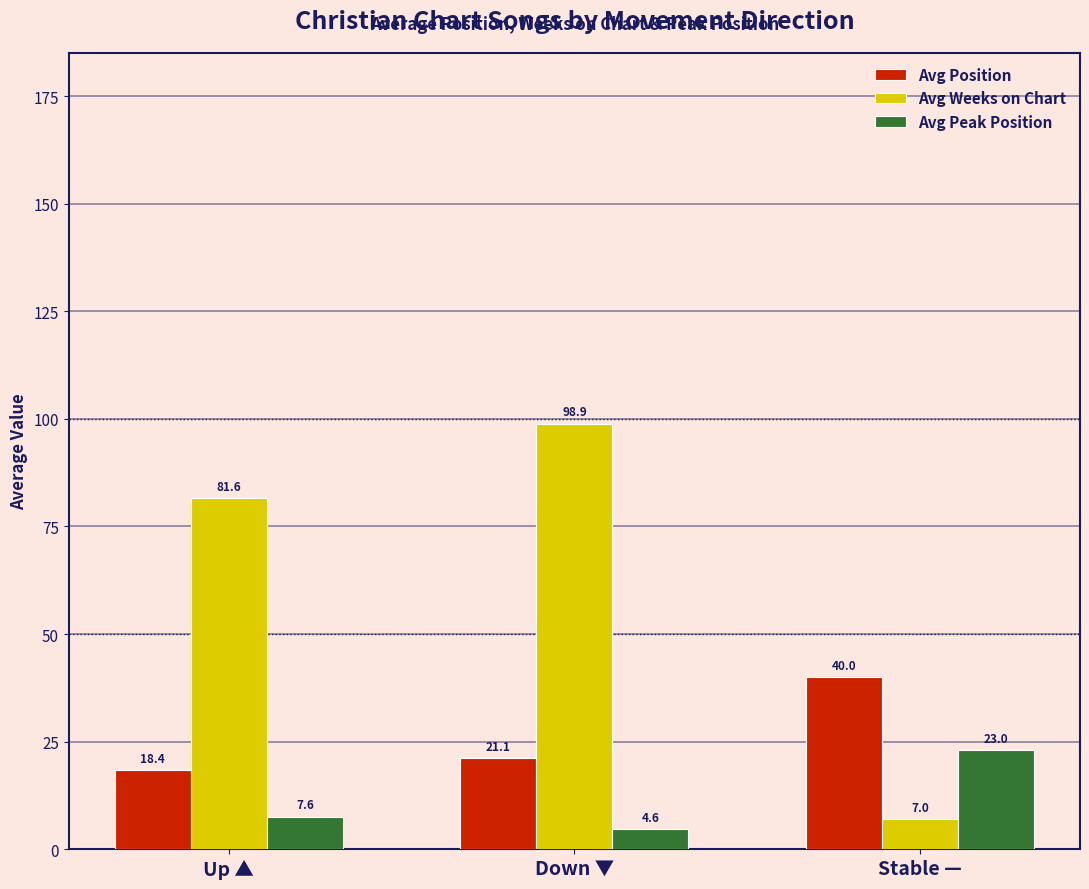

Which series changed the most between Up ▲ and Down ▼?

Avg Weeks on Chart